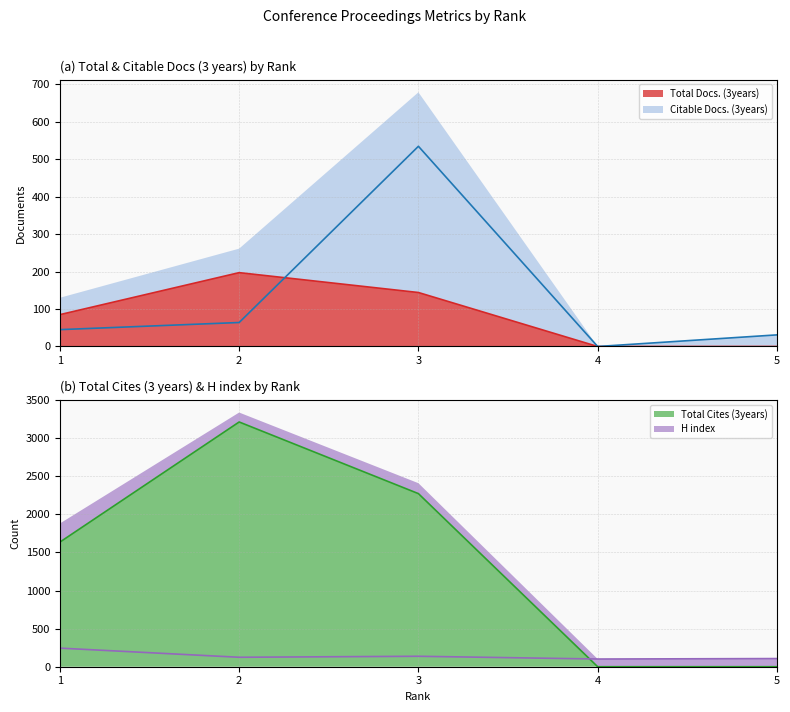

True or false: Total Docs. (3years) has more than 1 points higher than both neighbors.

False